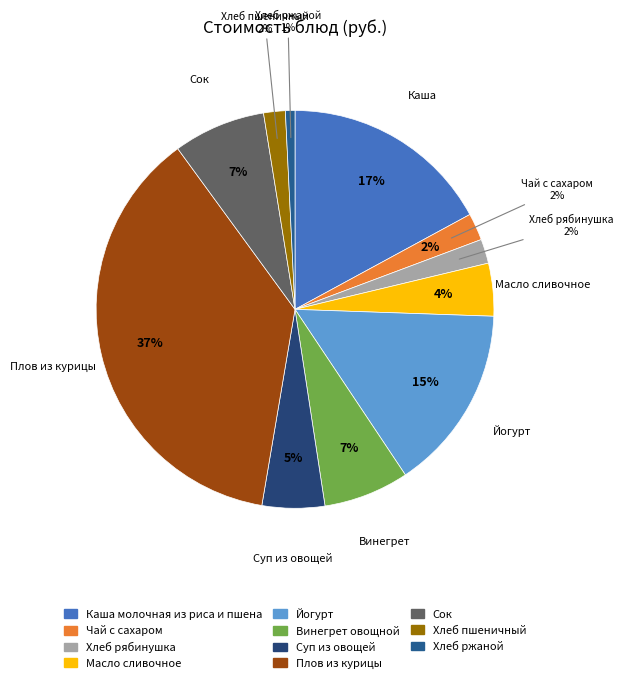

What is the ratio of the value at Хлеб пшеничный to the value at Каша молочная из риса и пшена?

0.1